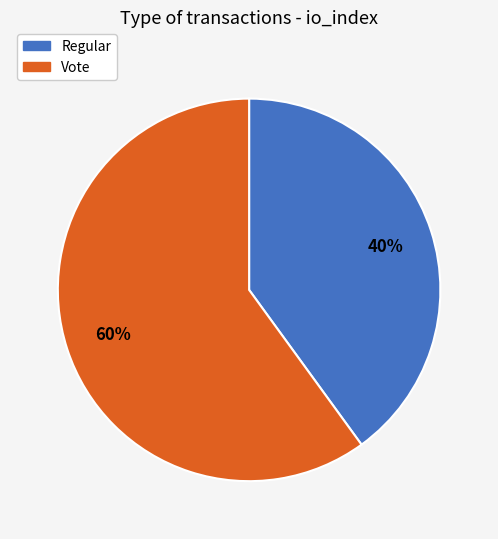

What is the smallest slice in the pie chart?

Regular